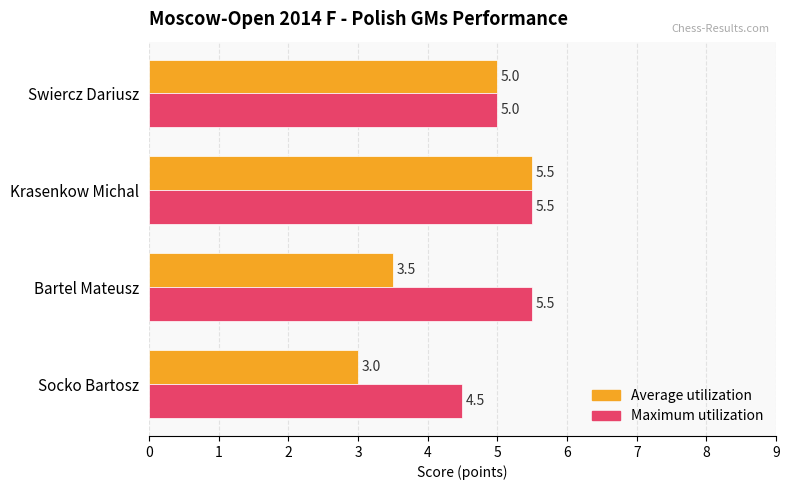

Which series has the largest range (max minus min)?

Average utilization